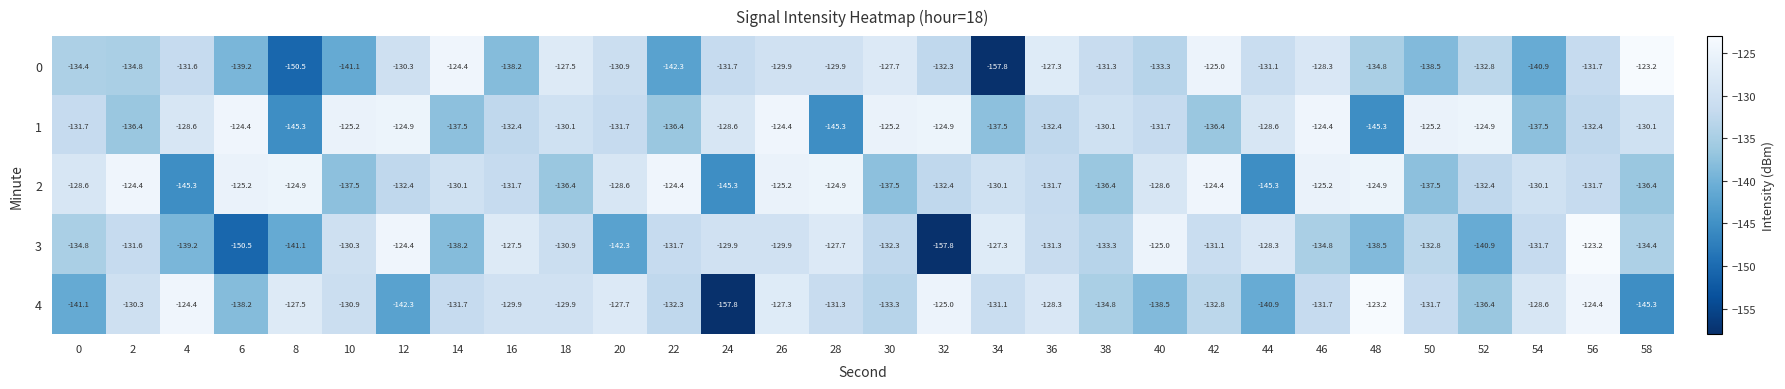

At which label does 3 first exceed -131?

10